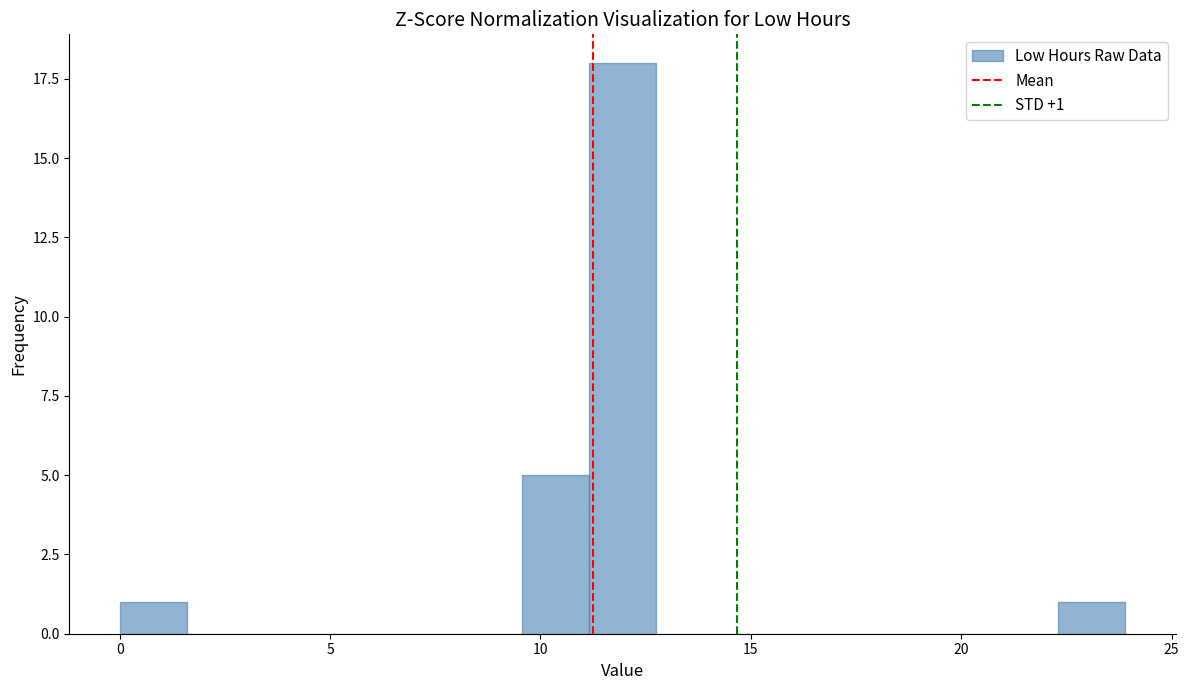

Read against the x-axis, roughly where is the centre of the tallest bar?

12.0